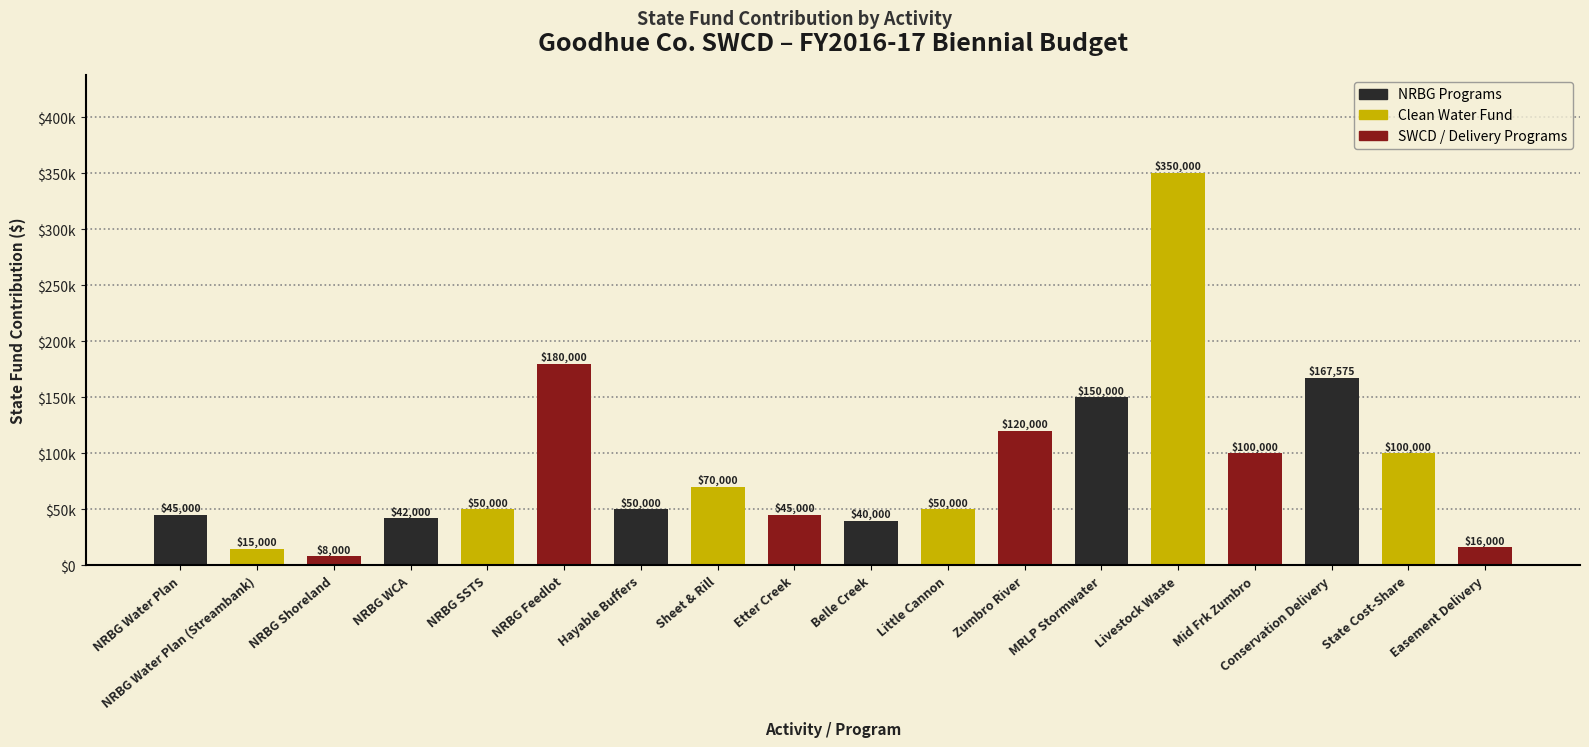

Does the chart contain stacked bars?

No